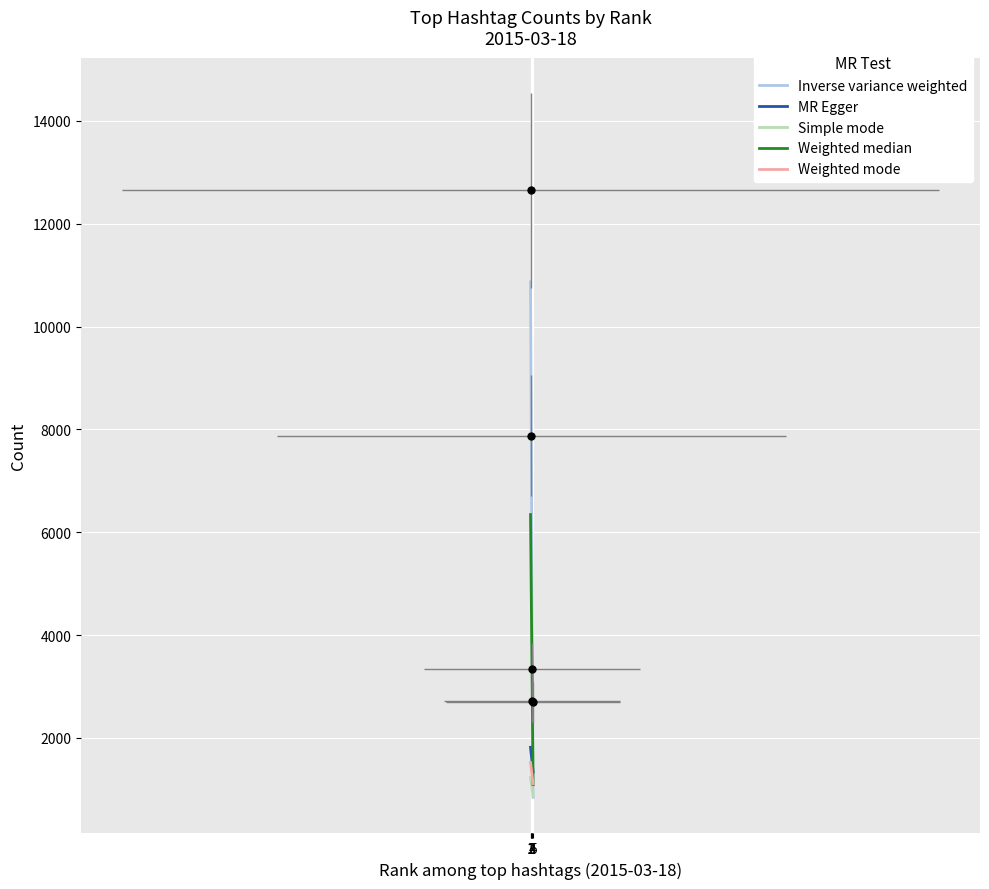

At how many categories does at least one series exceed 2106?

4